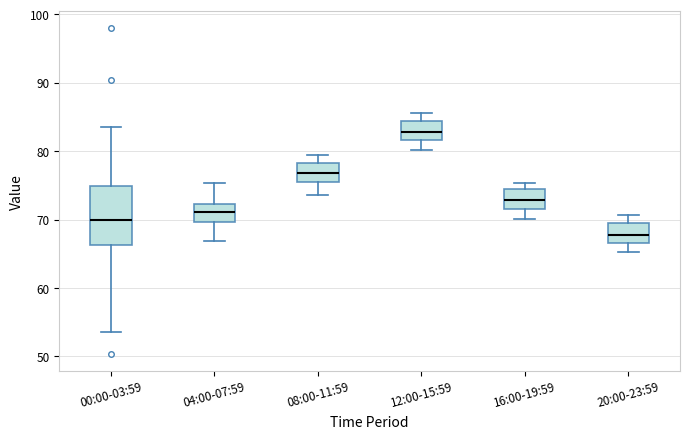

Reading left to right, read every box against the y-axis: the position of its median line, the range the box covers, and the ends of its whiskers. The values are not printed on the chart, so give them approximately, as read against the axis.

00:00-03:59: median 70, box 66 to 75, whiskers 54 to 84
04:00-07:59: median 71, box 70 to 72, whiskers 67 to 75
08:00-11:59: median 77, box 75 to 78, whiskers 74 to 79
12:00-15:59: median 83, box 82 to 84, whiskers 80 to 86
16:00-19:59: median 73, box 71 to 74, whiskers 70 to 75
20:00-23:59: median 68, box 67 to 69, whiskers 65 to 71